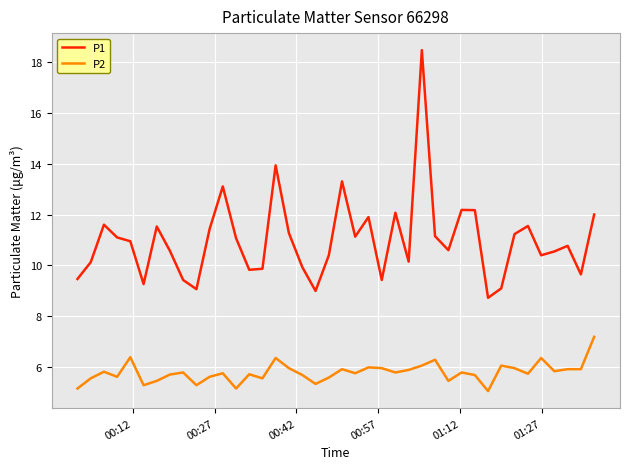

Is this an area chart (filled region under the line)?

No